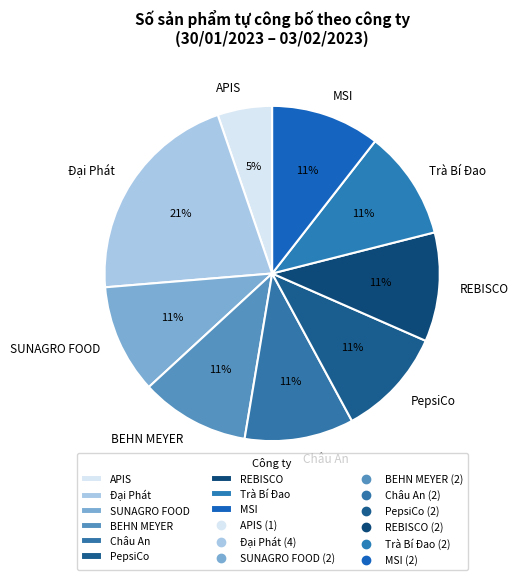

The Trà Bí Đao slice represents 11% of the pie. True or false?

True